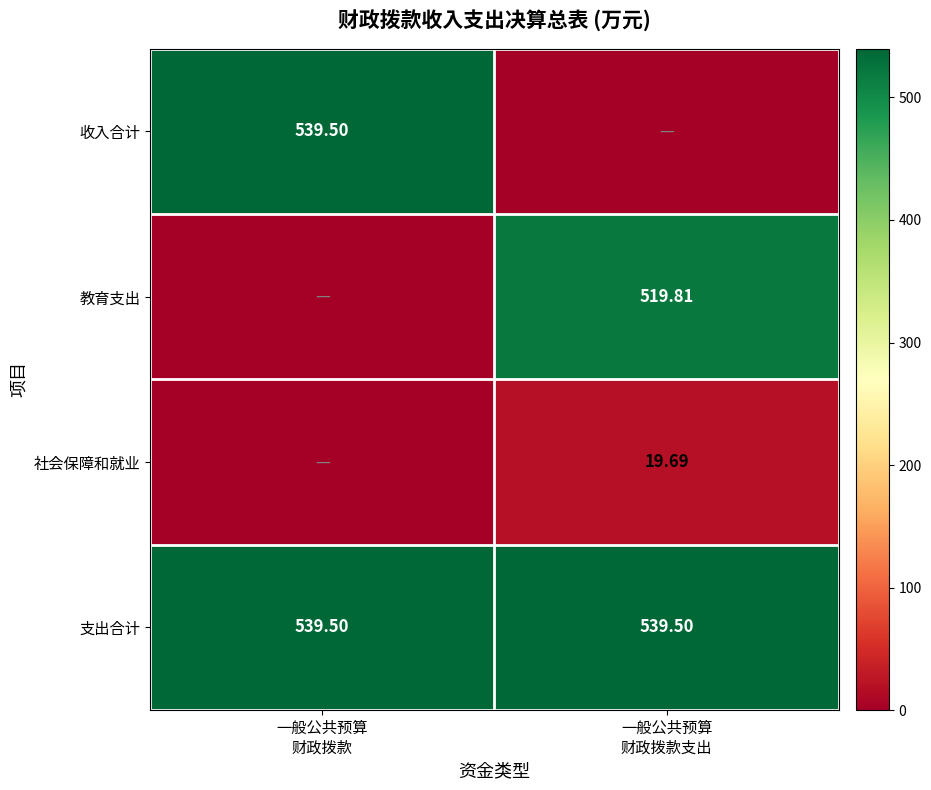

What is the sum of the 社会保障和就业 values at 一般公共预算 财政拨款支出 and 一般公共预算 财政拨款?

19.7